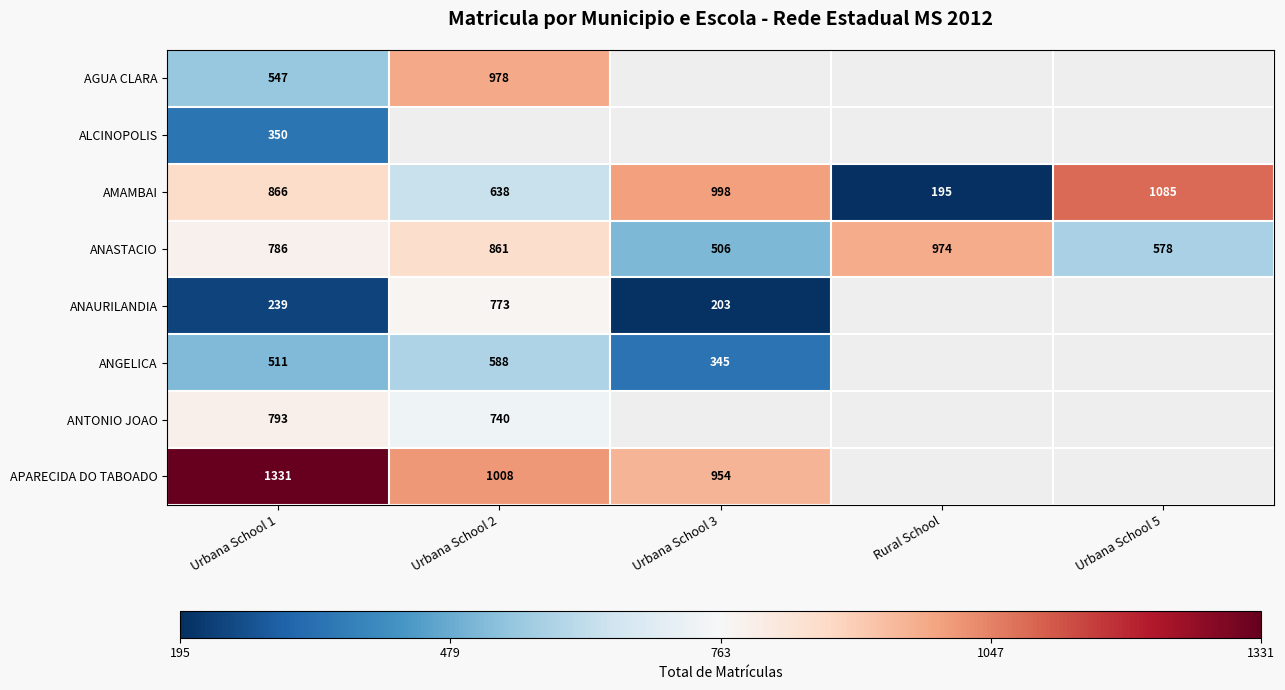

At which category is the sum across all series the highest?

Urbana School 1